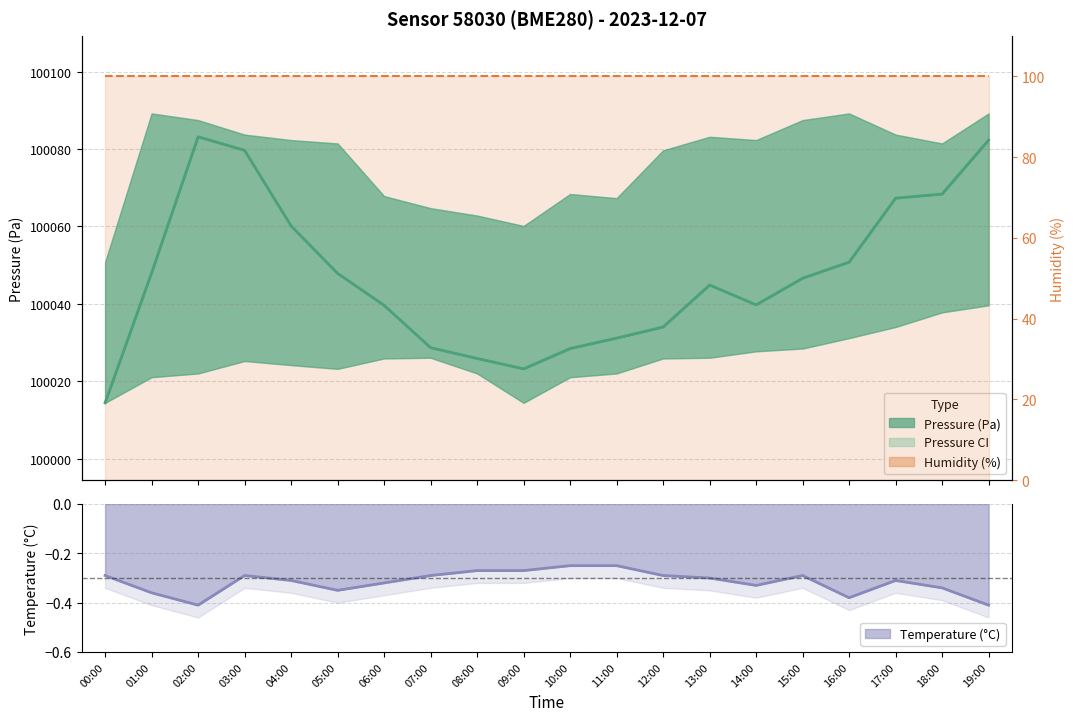

Is it true that Humidity (%) equals 100.0 at 13:00?

True